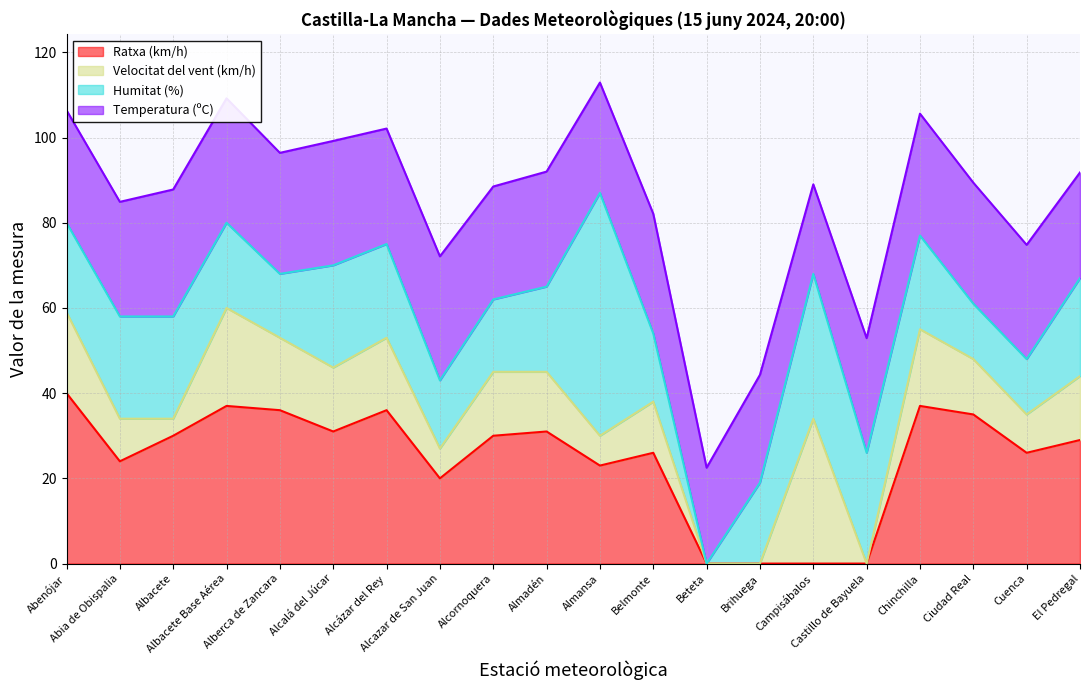

True or false: velocitat_vent has a value of 10.0 at 16.

False